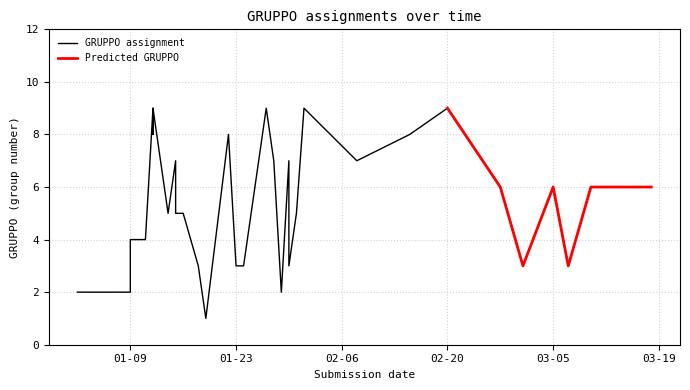

What is the maximum value shown in the chart?

9